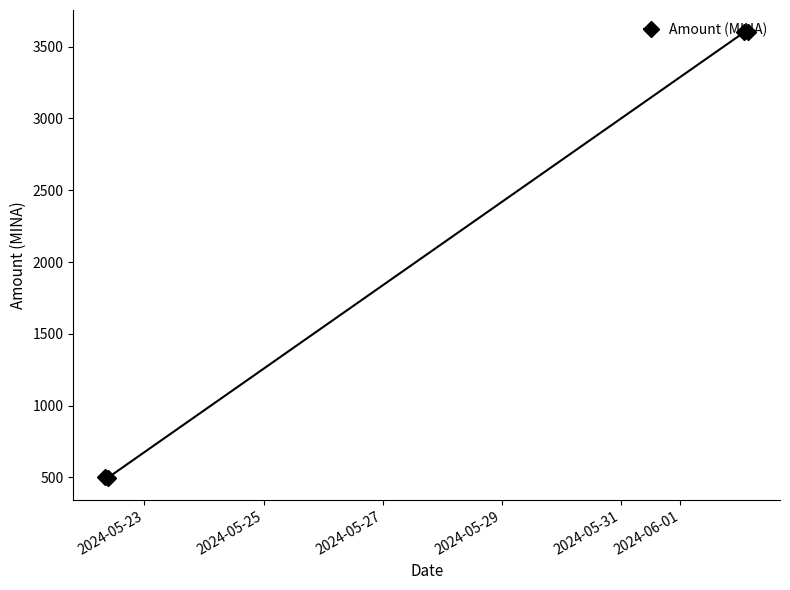

How many data points are above 3599?

2